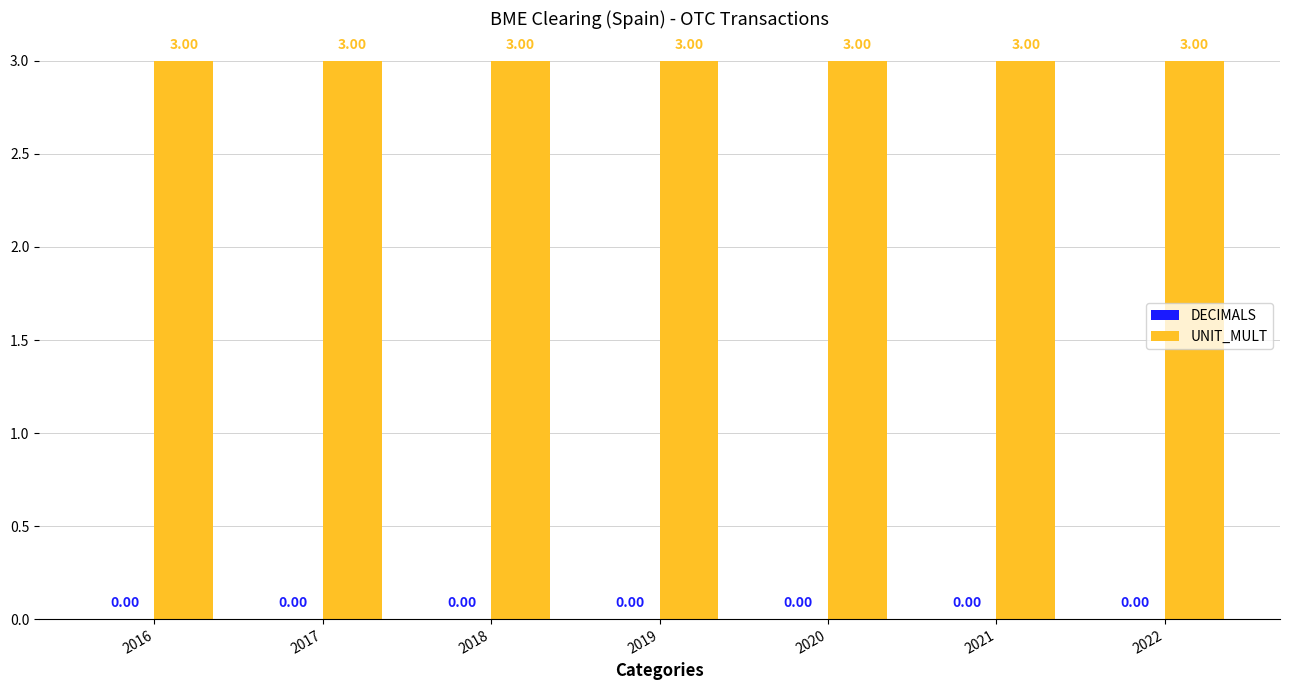

Which has a higher value, 2016 or 2017?

2016